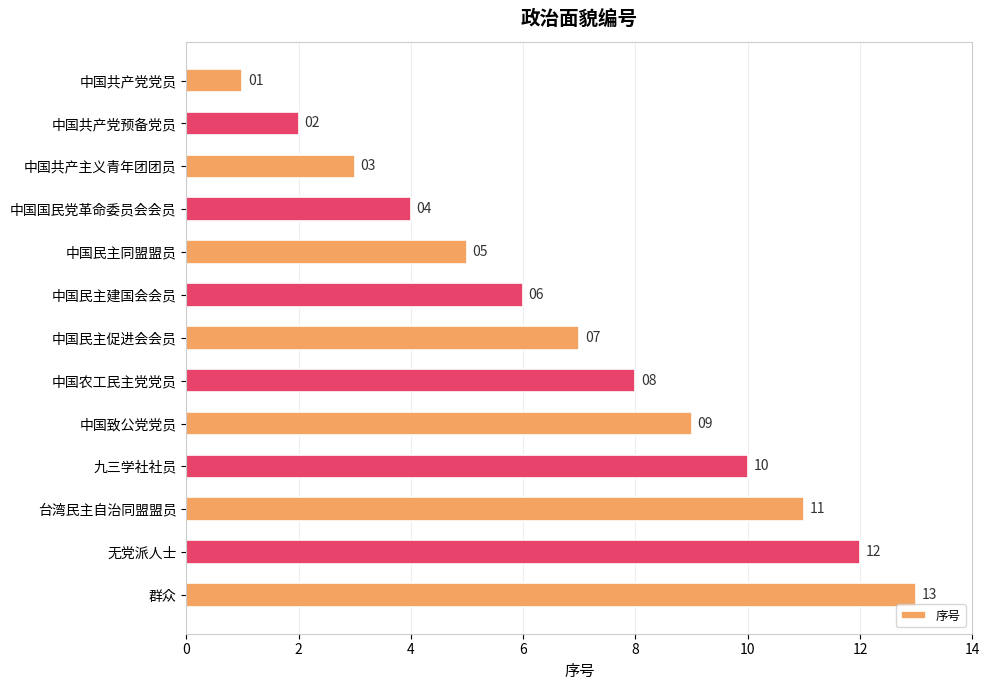

What is the greatest value displayed?

13